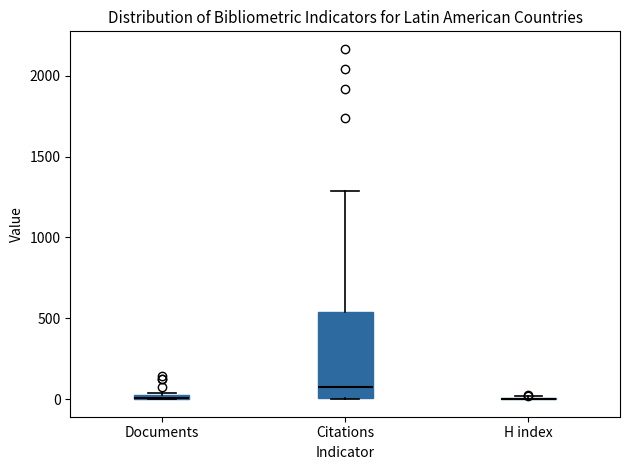

Comparing the boxes themselves (not the whiskers), which one is the tallest?

Citations